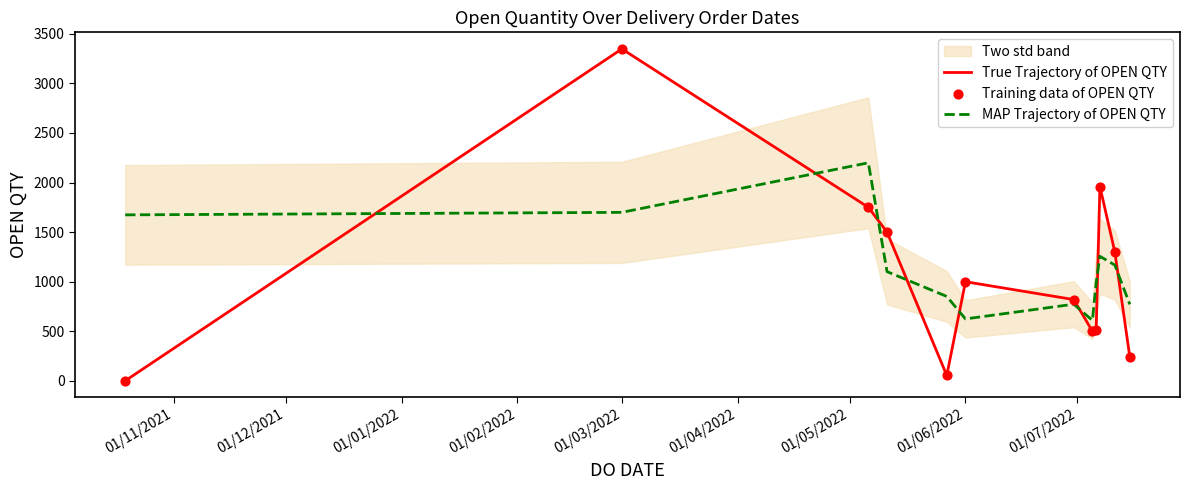

Which series reaches the minimum Y coordinate?

True Trajectory of OPEN QTY